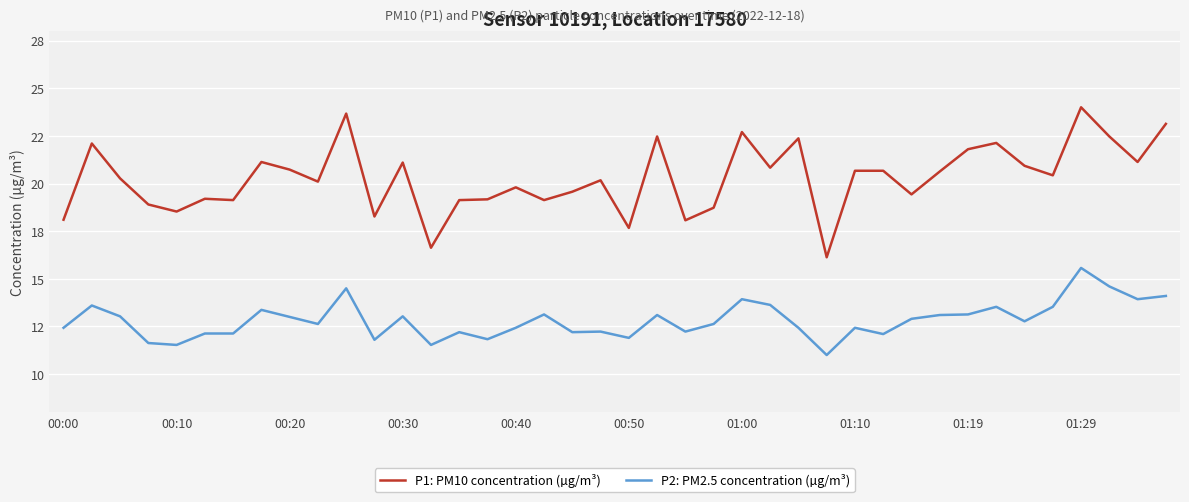

What is the difference between the second highest and second lowest values in the P1: PM10 concentration (µg/m³) series?

7.0